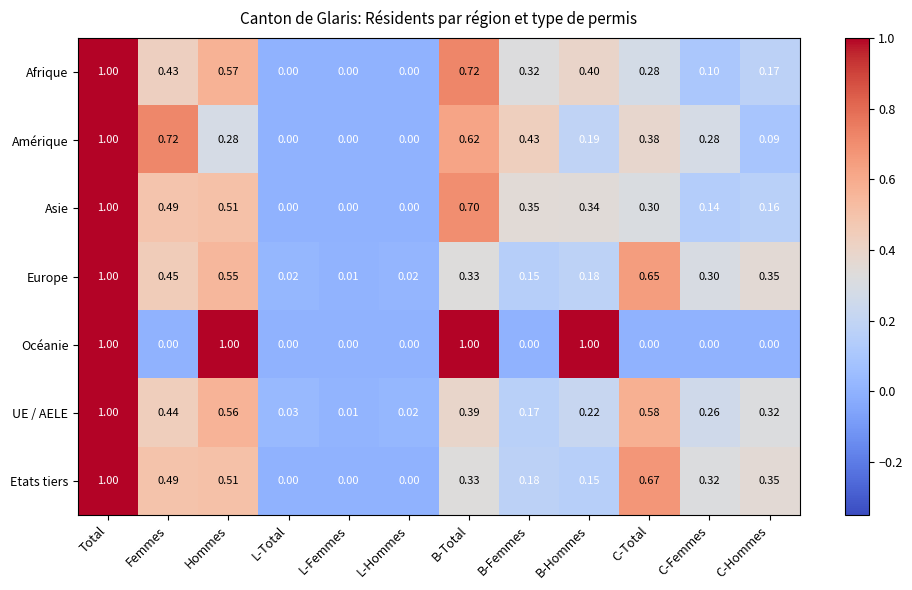

At which category is the sum across all series the highest?

Total